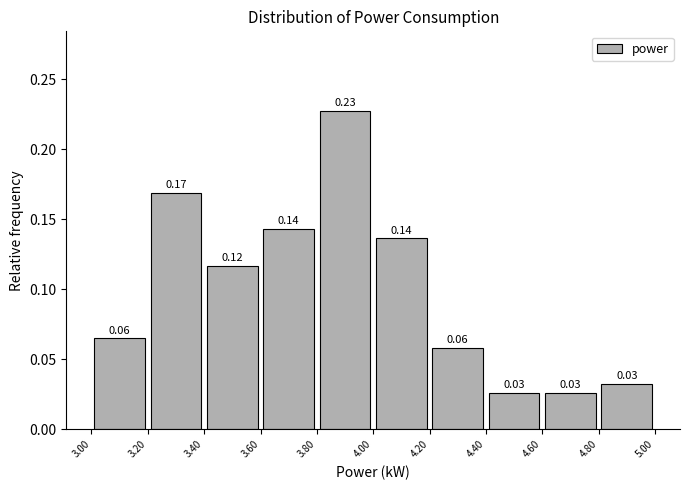

Which range on the x-axis has the tallest bar?

3.80 to 4.00